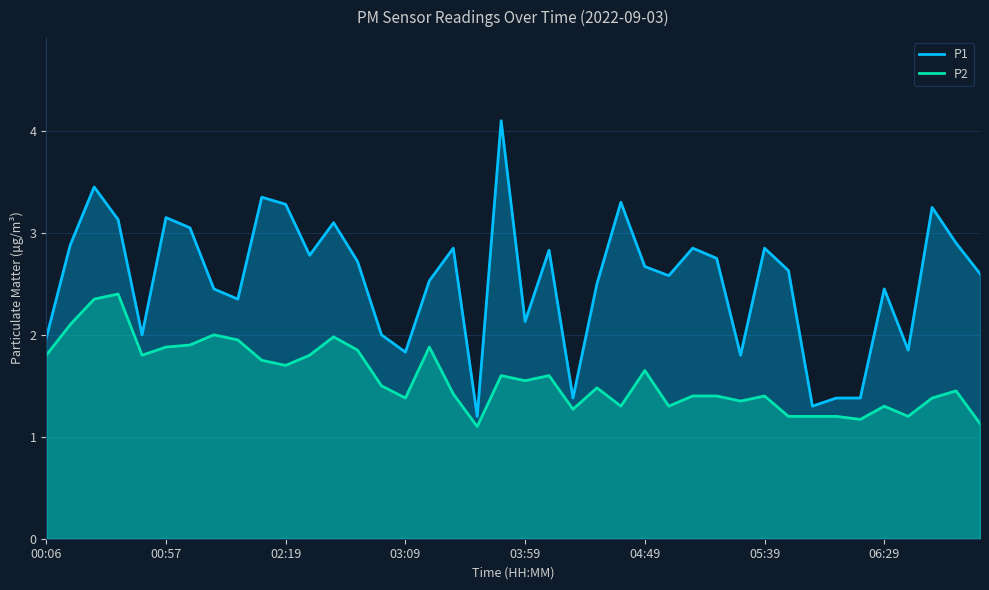

True or false: P2 has a value of 2.3 at 22.

False